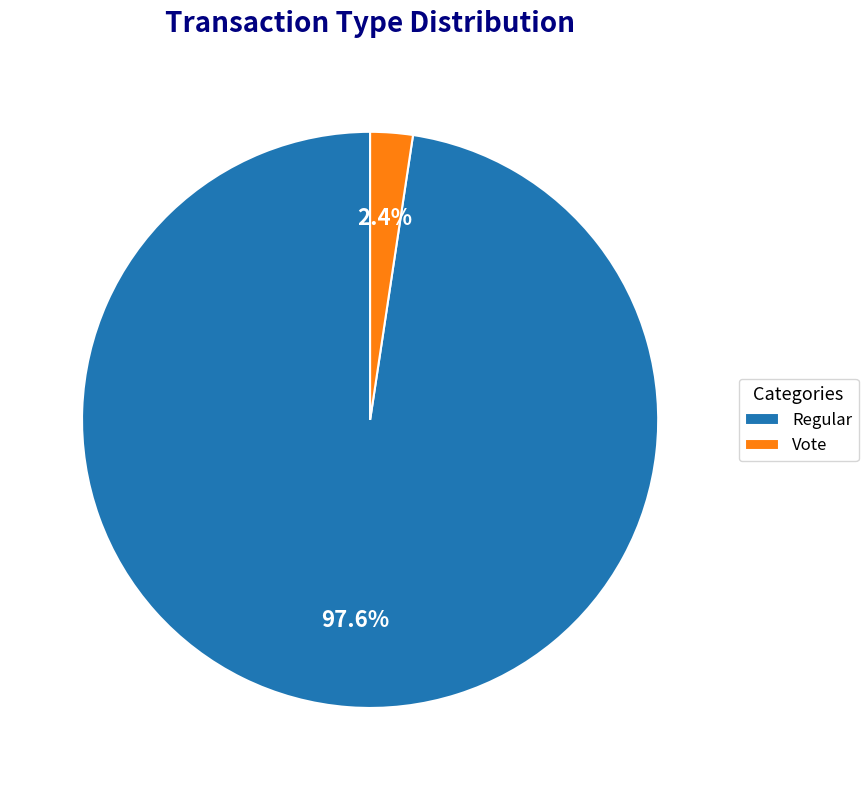

The Vote slice represents 2% of the pie. True or false?

True